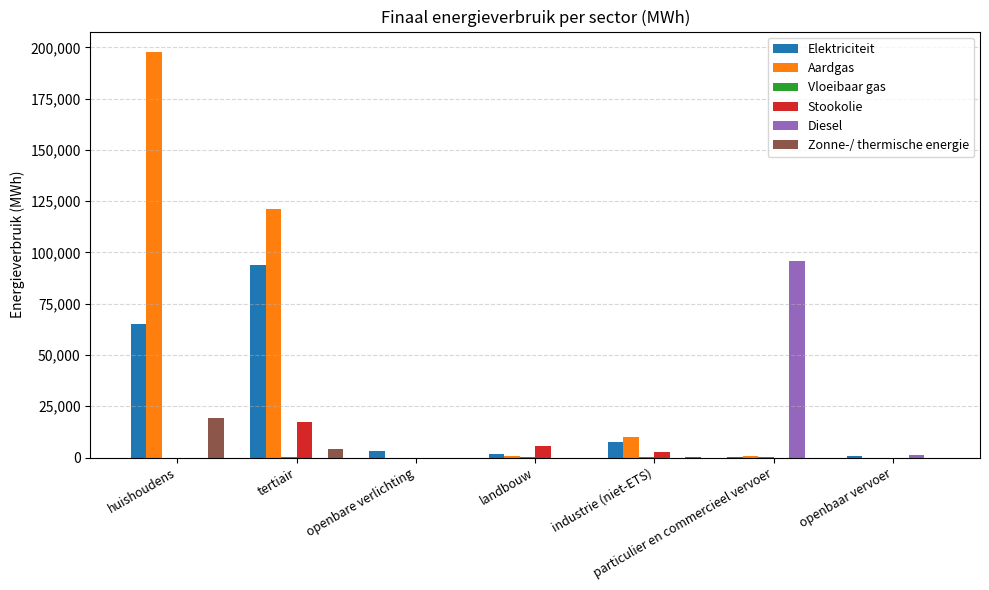

What is the difference between the Aardgas values at particulier en commercieel vervoer and tertiair?

120565.7